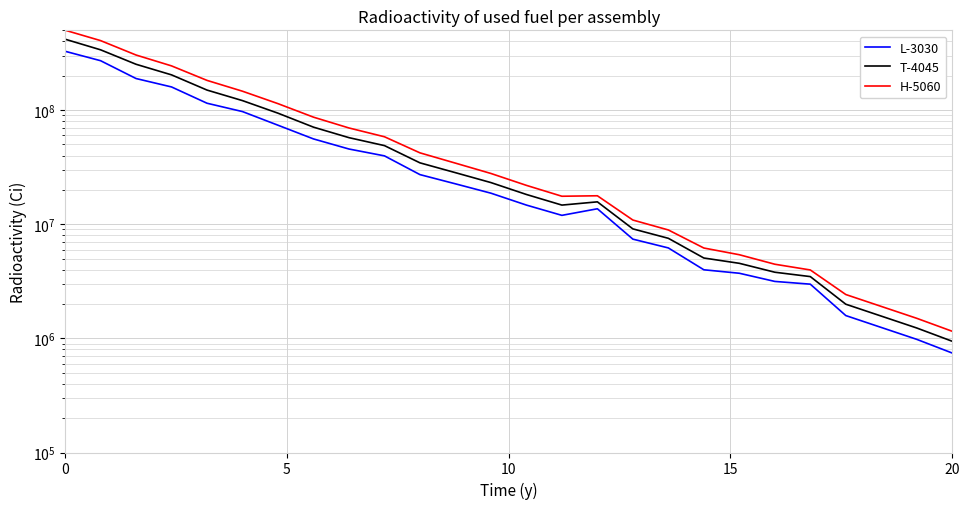

List the series in order of their peak value, lowest first.

L-3030, T-4045, H-5060